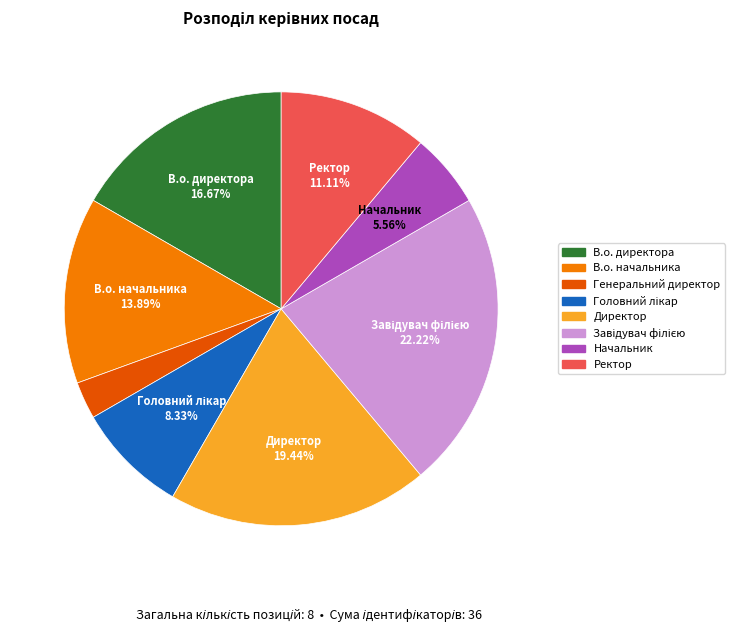

How many slices are in this pie chart?

8